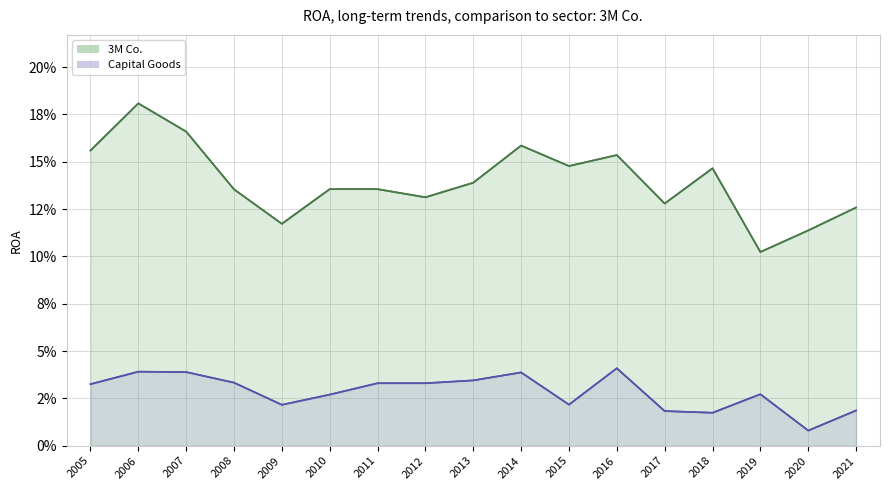

How many Capital Goods values are between 0 and 1?

17